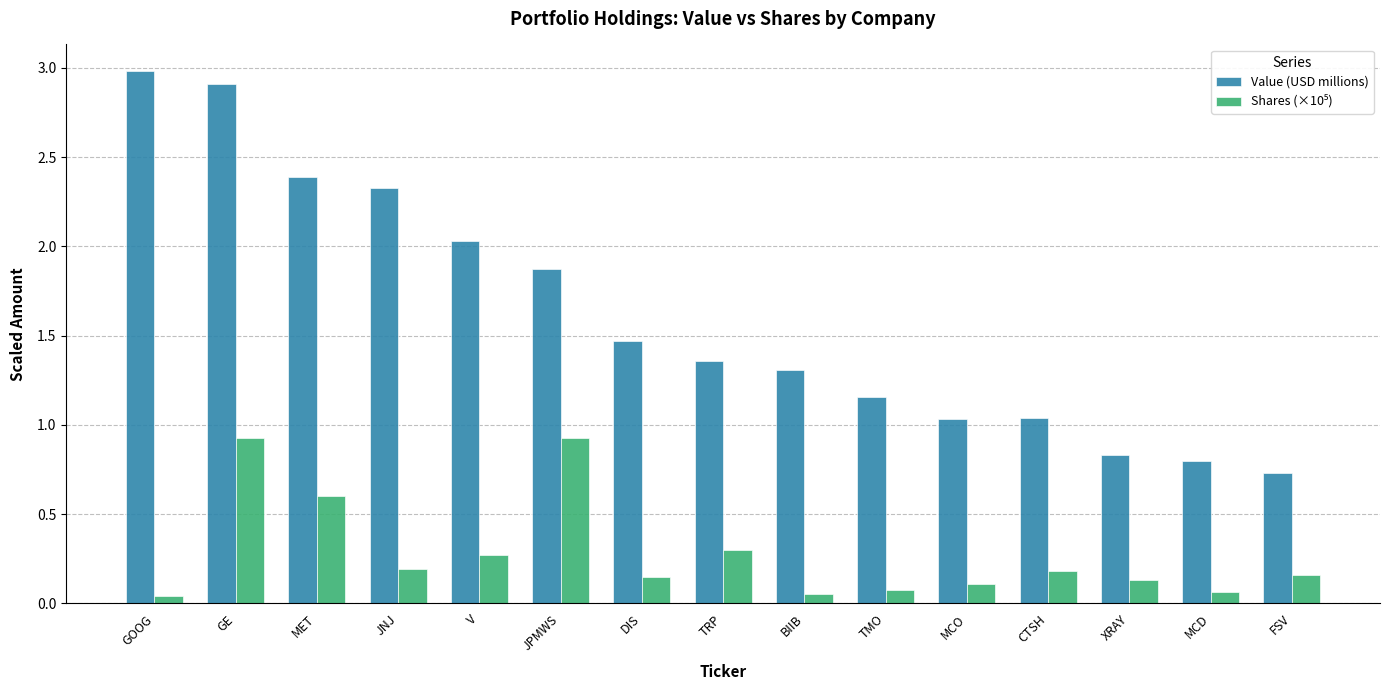

True or false: Value (USD millions) has a value of 0.7 at GE.

False